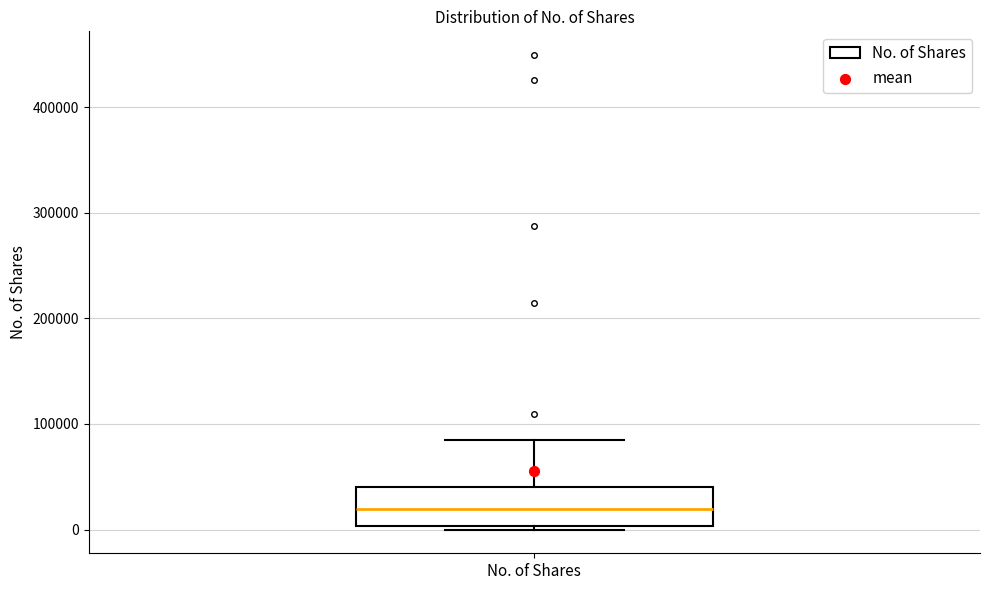

Where is the lower edge of the box for No. of Shares on the y-axis? The values are not printed on the chart, so give them approximately, as read against the axis.

0